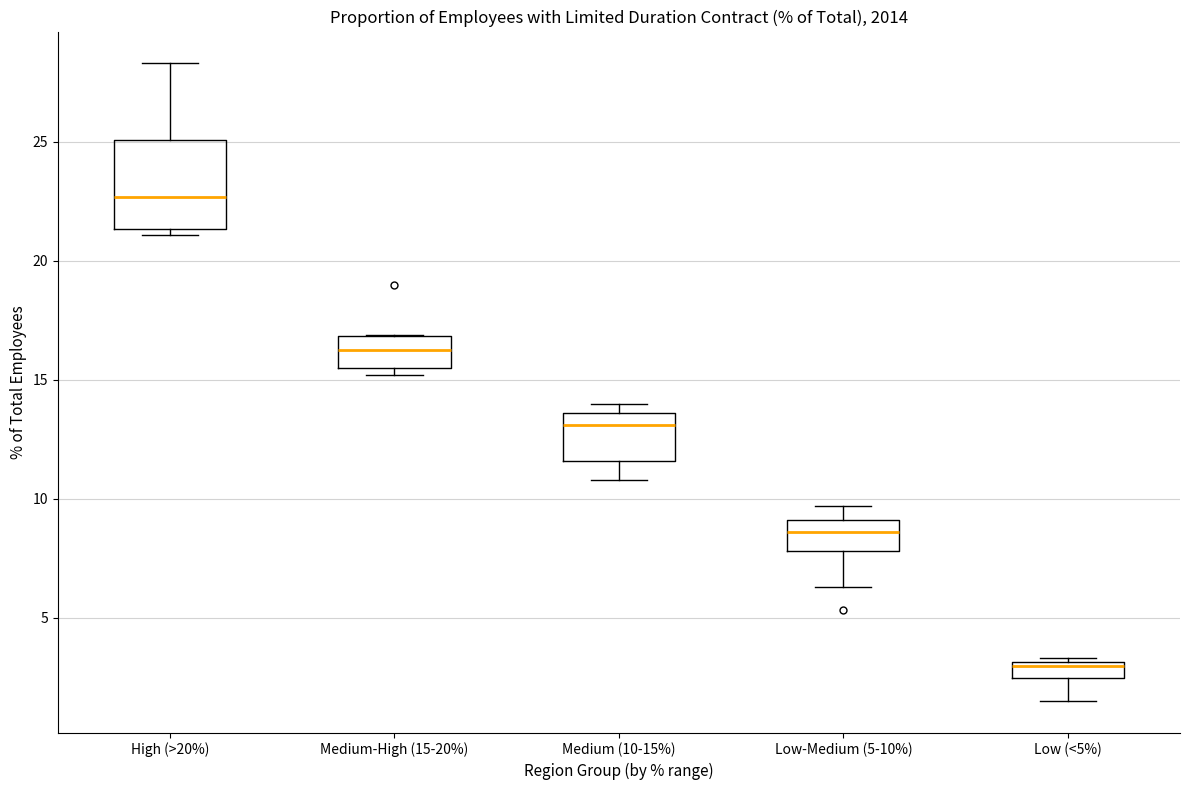

Where is the lower edge of the box for Low-Medium (5-10%) on the y-axis? The values are not printed on the chart, so give them approximately, as read against the axis.

8.0